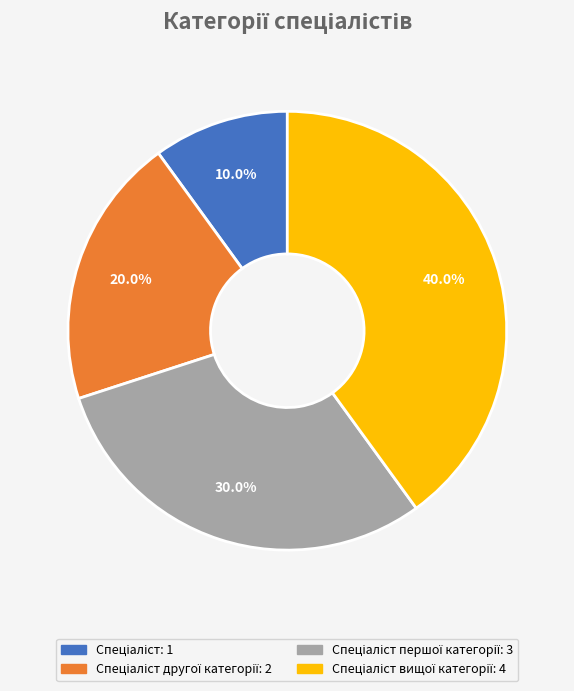

Is there a majority slice in this chart?

No